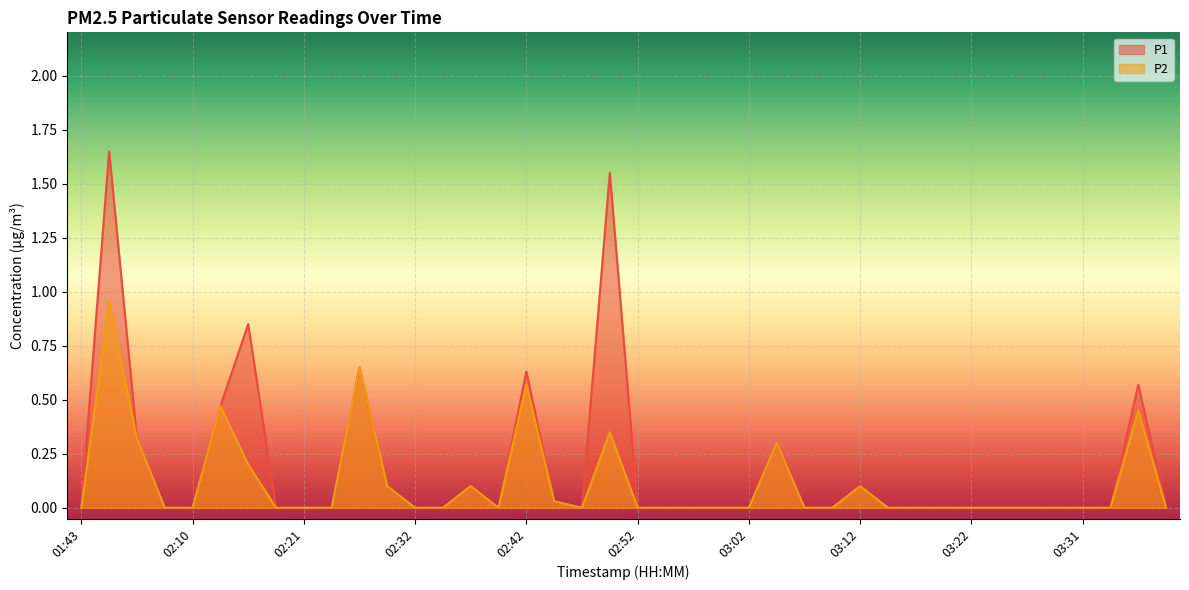

Rank the categories by P1 value from highest to lowest.

02:03, 02:50, 02:16, 02:27, 02:42, 03:36, 02:13, 02:05, 03:05, 02:29, 02:37, 03:12, 02:44, 01:43, 02:08, 02:10, 02:19, 02:21, 02:24, 02:32, 02:34, 02:40, 02:47, 02:52, 02:55, 02:57, 03:00, 03:02, 03:07, 03:10, 03:14, 03:17, 03:19, 03:22, 03:24, 03:27, 03:29, 03:31, 03:34, 03:39